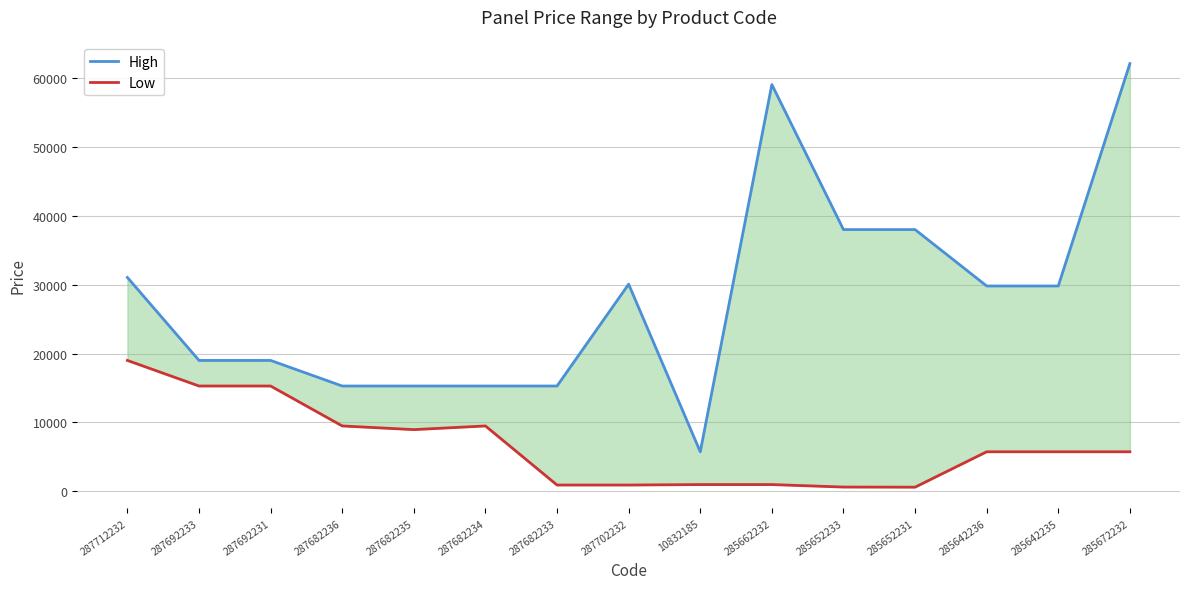

True or false: High and Low cross at least once.

False